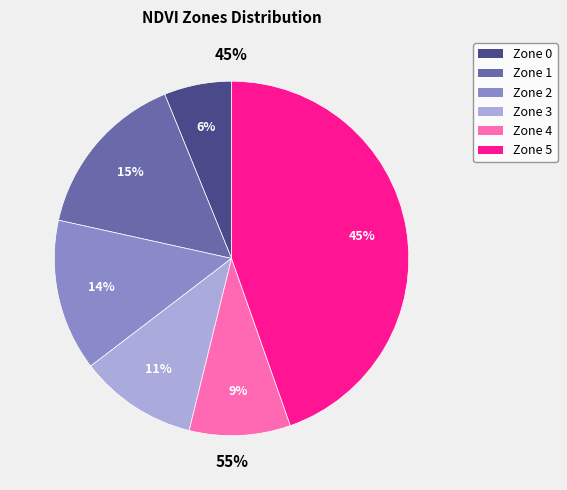

True or false: Zone 5 accounts for 45% of the total.

True